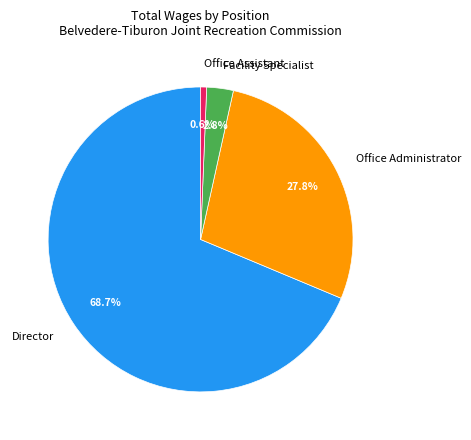

What percentage is the Director slice, to the nearest percent?

69%